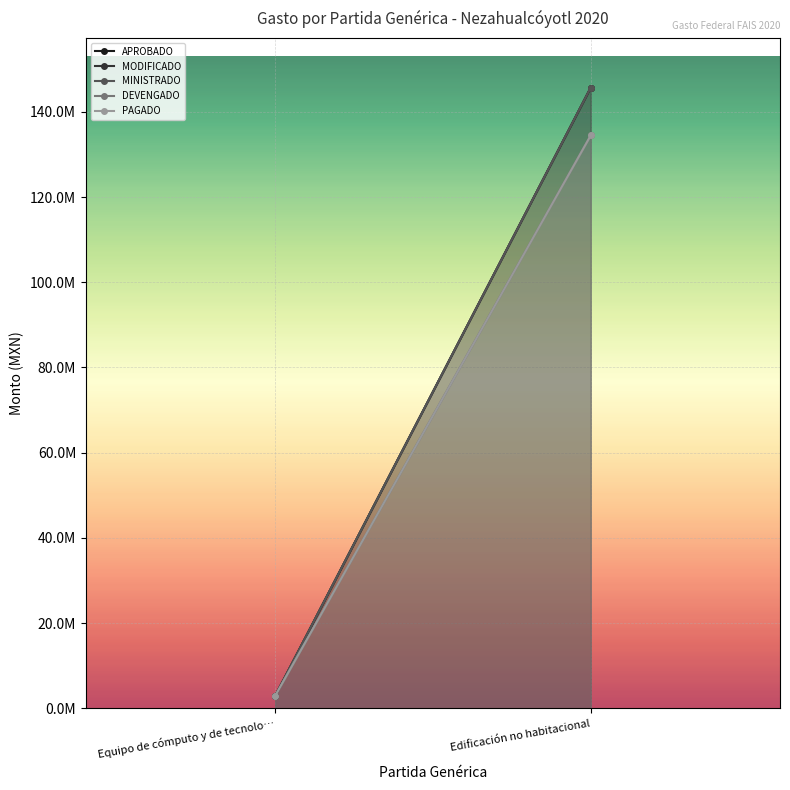

At which label is MODIFICADO closest to 74325165?

Equipo de cómputo y de tecnologías de la información